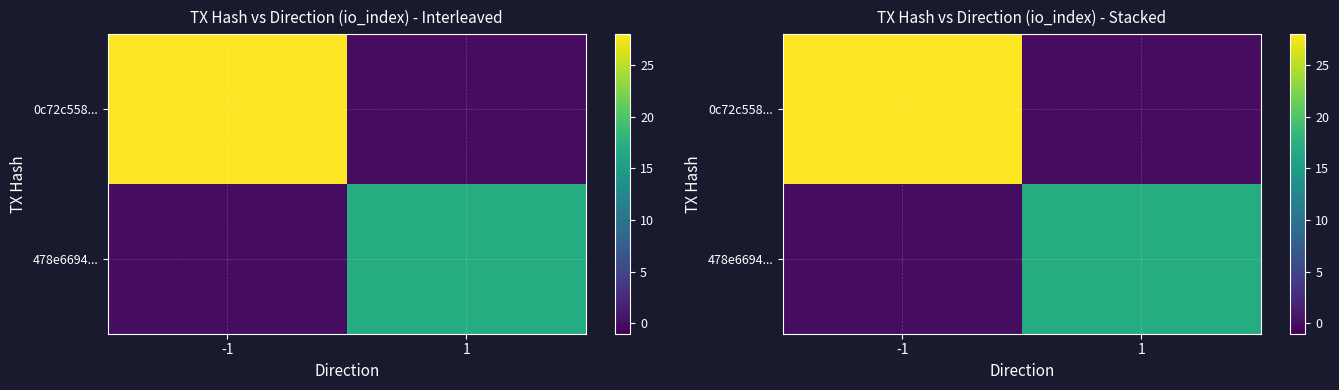

True or false: 478e6694... has a value of 25 at 1.

False